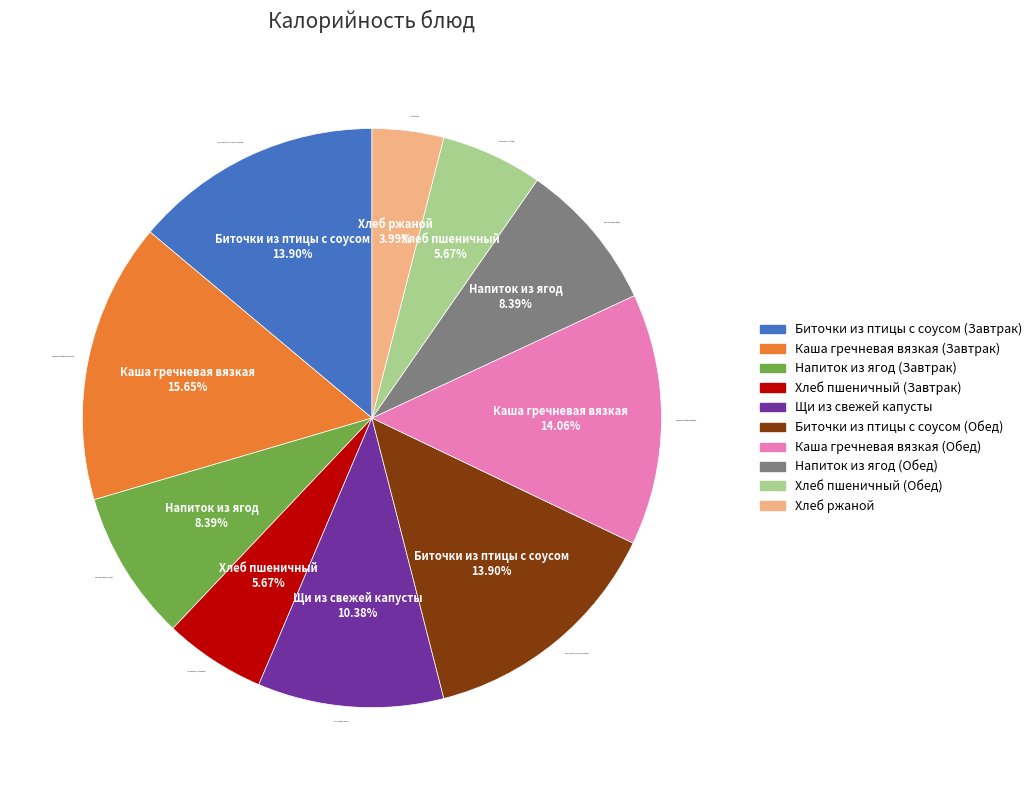

To the nearest percent, what is the difference between the largest and smallest slice percentages?

12%